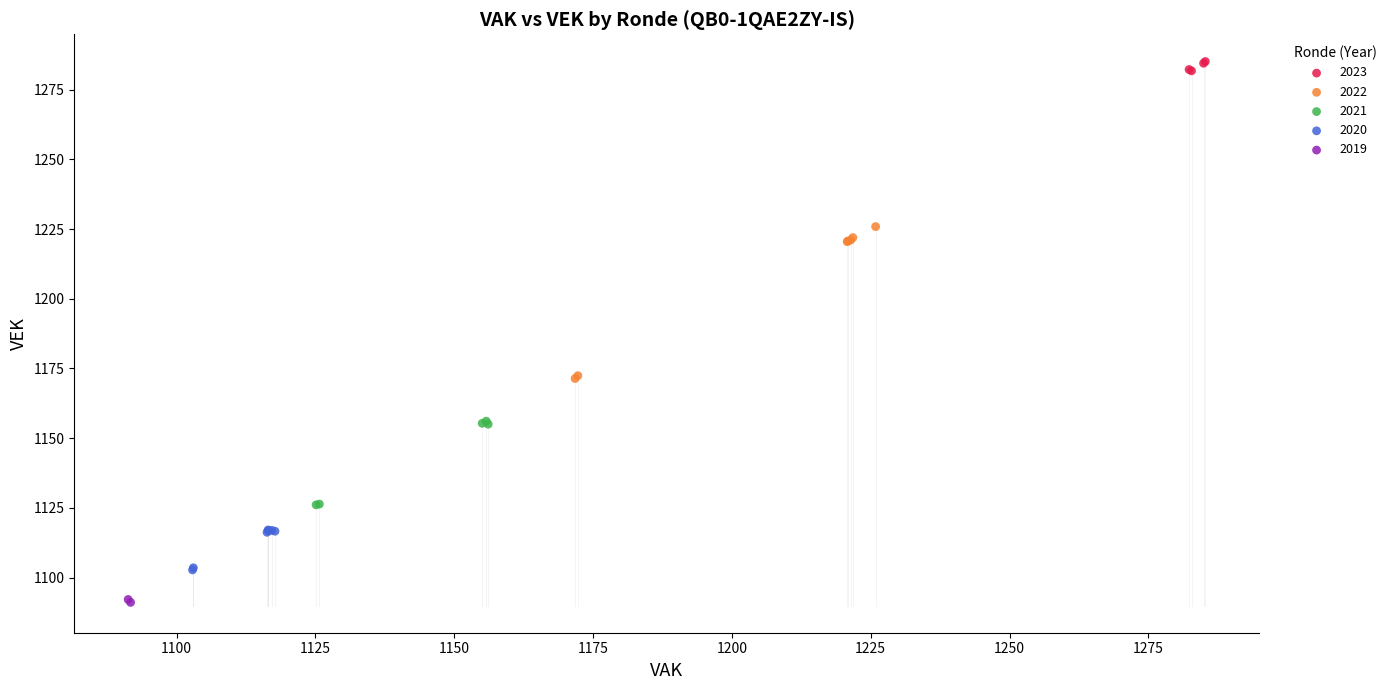

What are all the series names shown in the legend?

2023, 2022, 2021, 2020, 2019